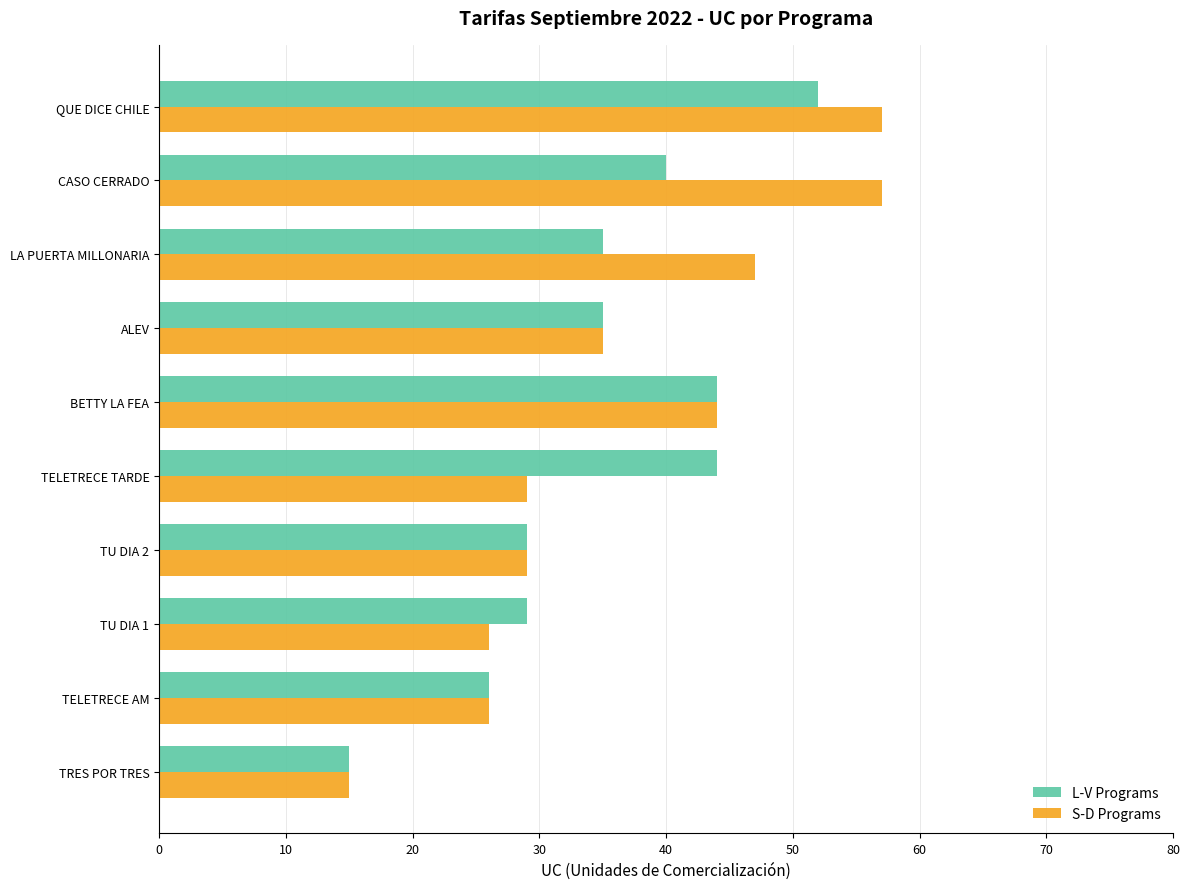

Between LA PUERTA MILLONARIA and QUE DICE CHILE, which series saw the biggest shift?

L-V Programs